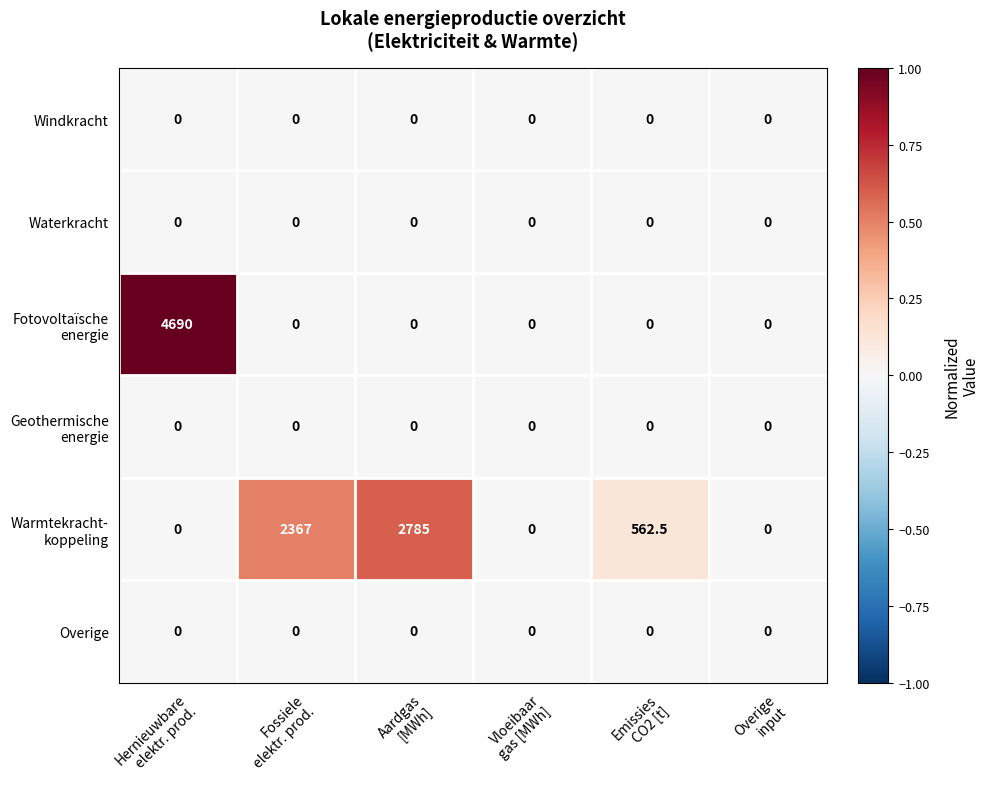

What is the greatest value displayed?

4690.0